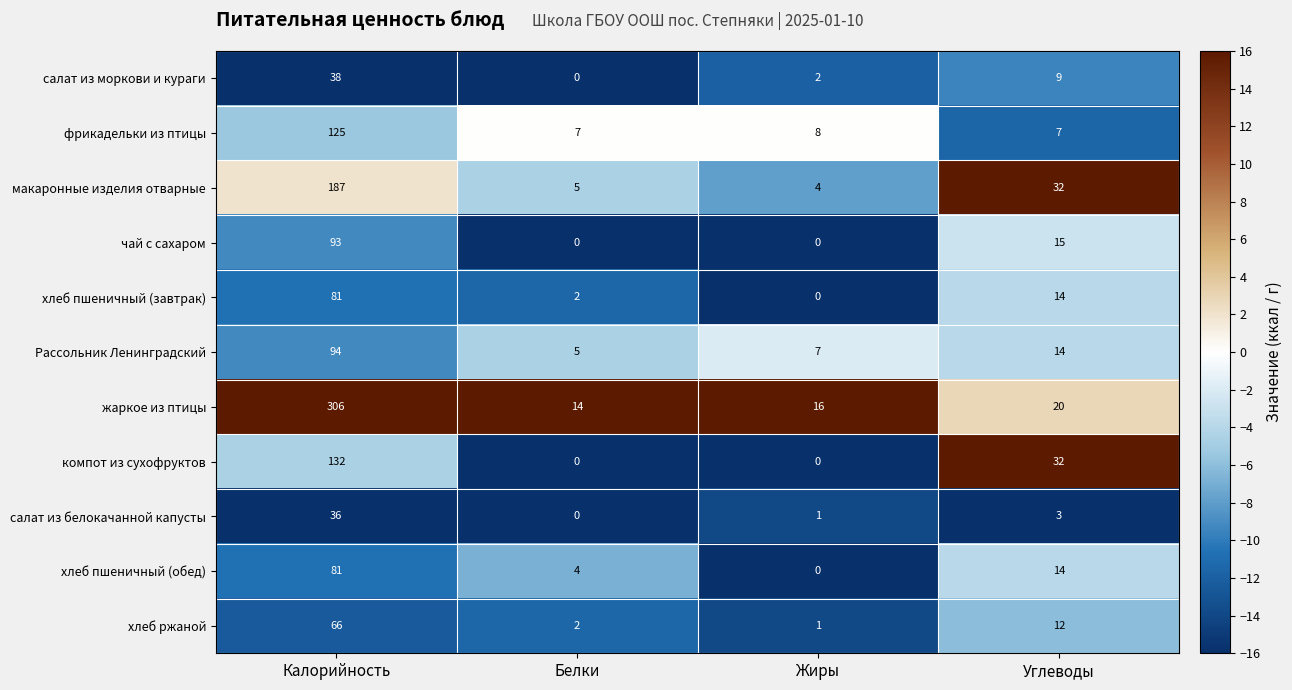

Is it true that салат из моркови и кураги equals 38 at Калорийность?

True